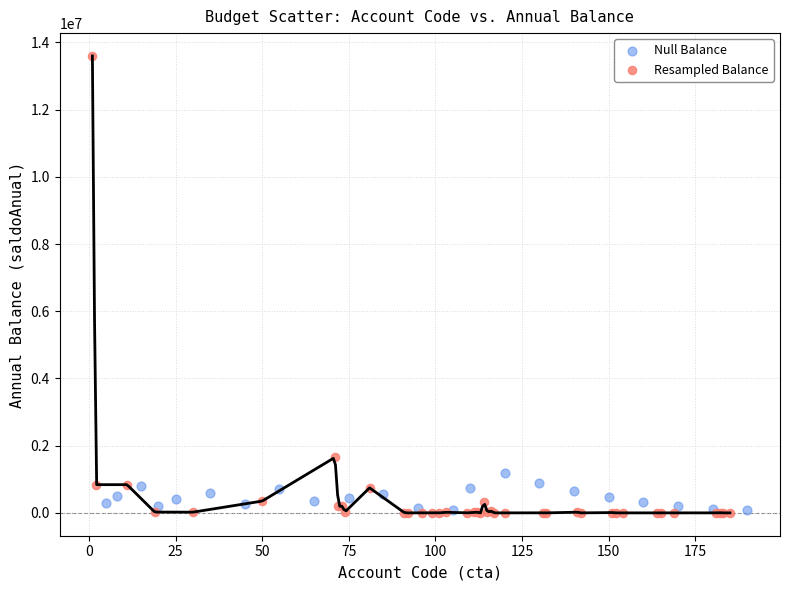

Which series has the widest spread of Y values?

Resampled Balance